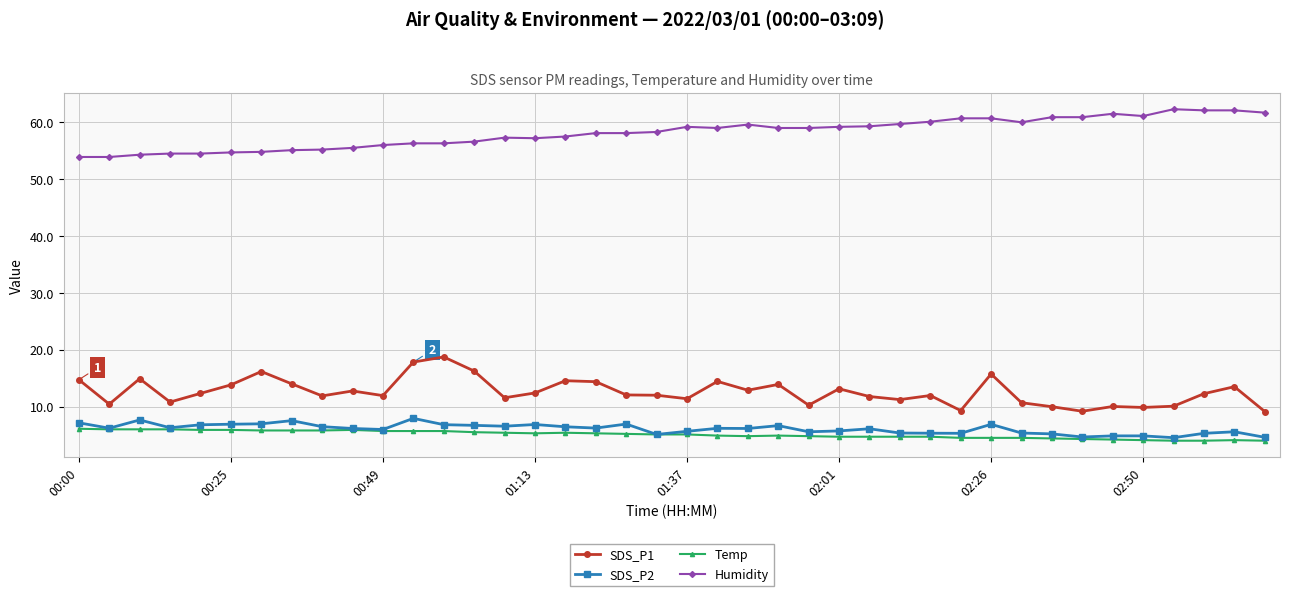

True or false: Humidity and SDS_P2 cross at least once.

False